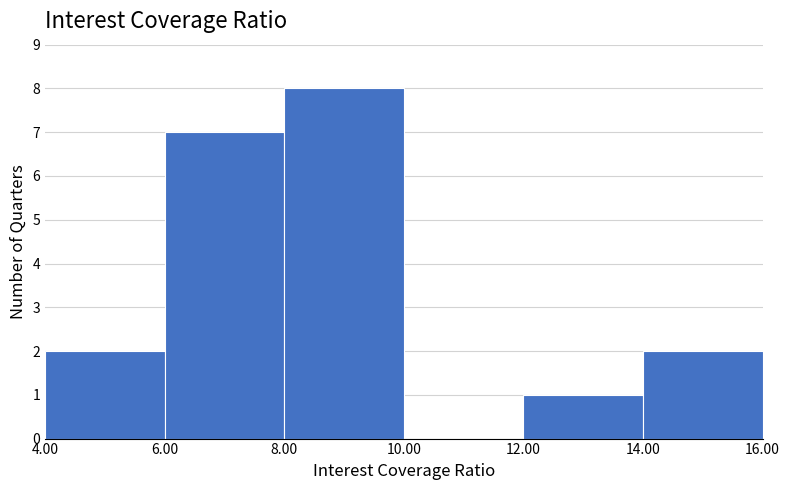

Which range on the x-axis has the tallest bar?

8.00 to 10.00